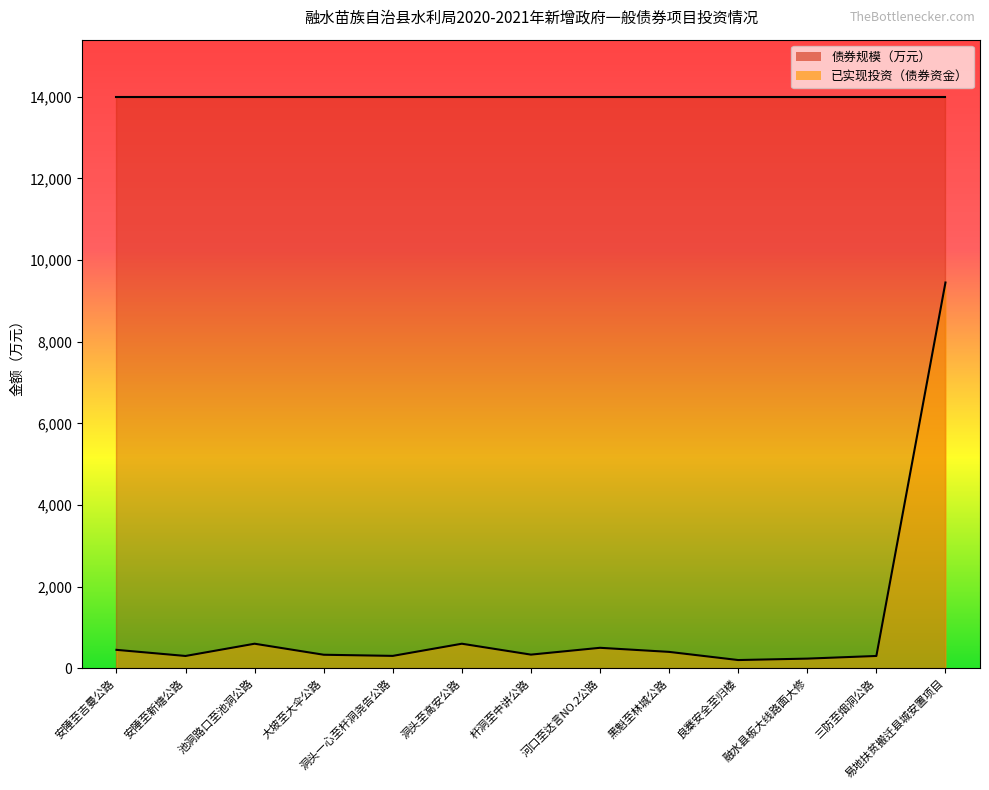

Rank the categories by value from lowest to highest.

良寨安全至归楼, 融水县板大线路面大修, 安陲至新塘公路, 三防至烟洞公路, 洞头一心至杆洞尧告公路, 大坡至大伞公路, 杆洞至中讲公路, 黑魁至林城公路, 安陲至吉曼公路, 河口至达言NO.2公路, 池洞路口至池洞公路, 洞头至高安公路, 易地扶贫搬迁县城安置项目